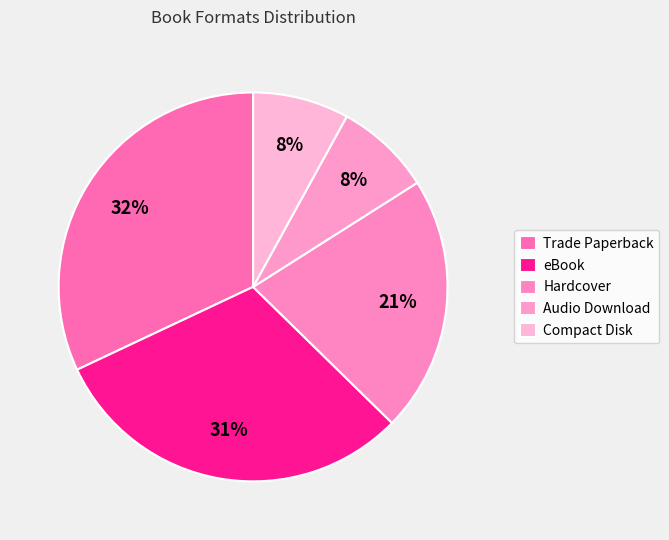

Between Trade Paperback and Hardcover, which is larger?

Trade Paperback